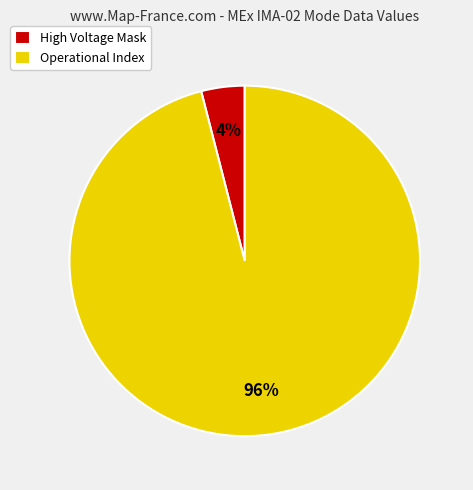

Is Operational Index the majority of the pie?

Yes